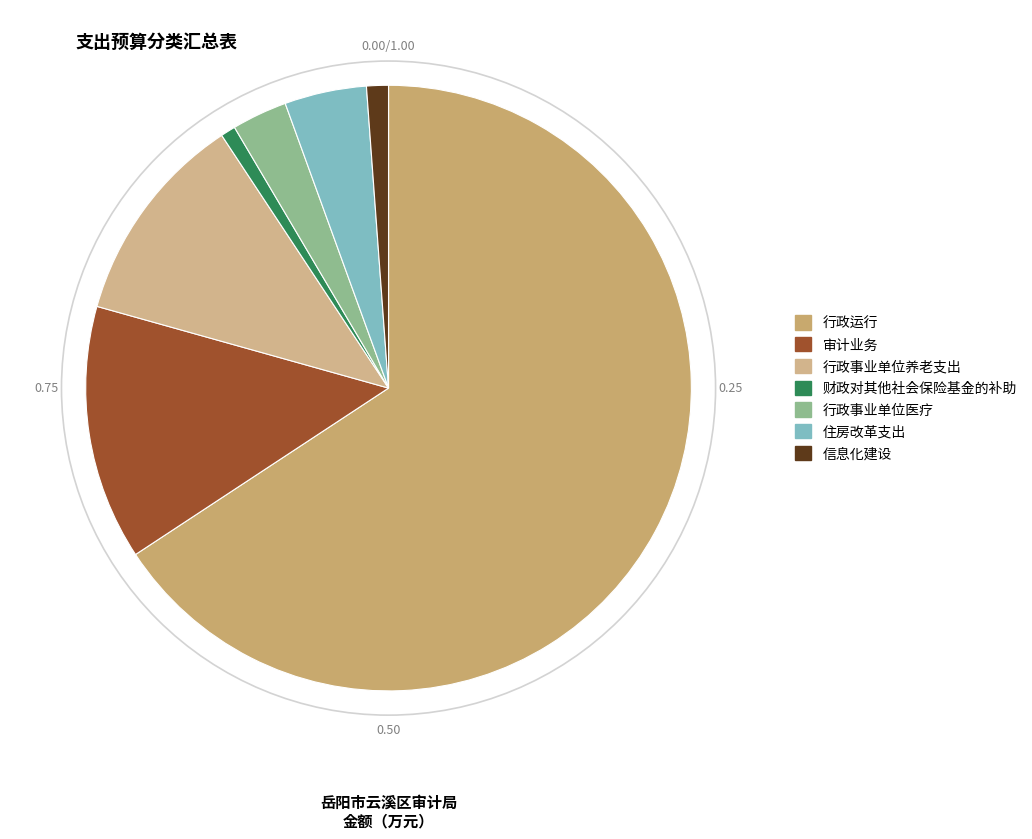

Count the number of slices in the pie.

7